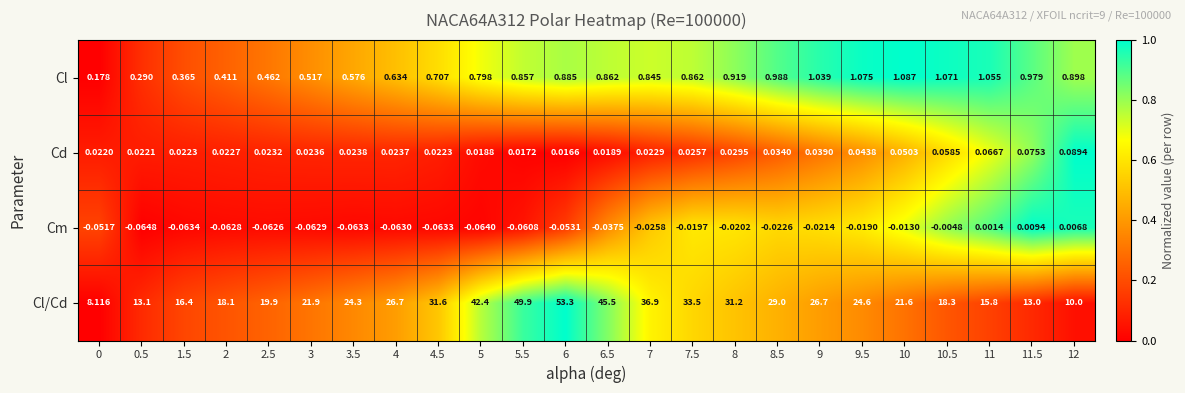

Which series has the widest spread of values?

Cl/Cd